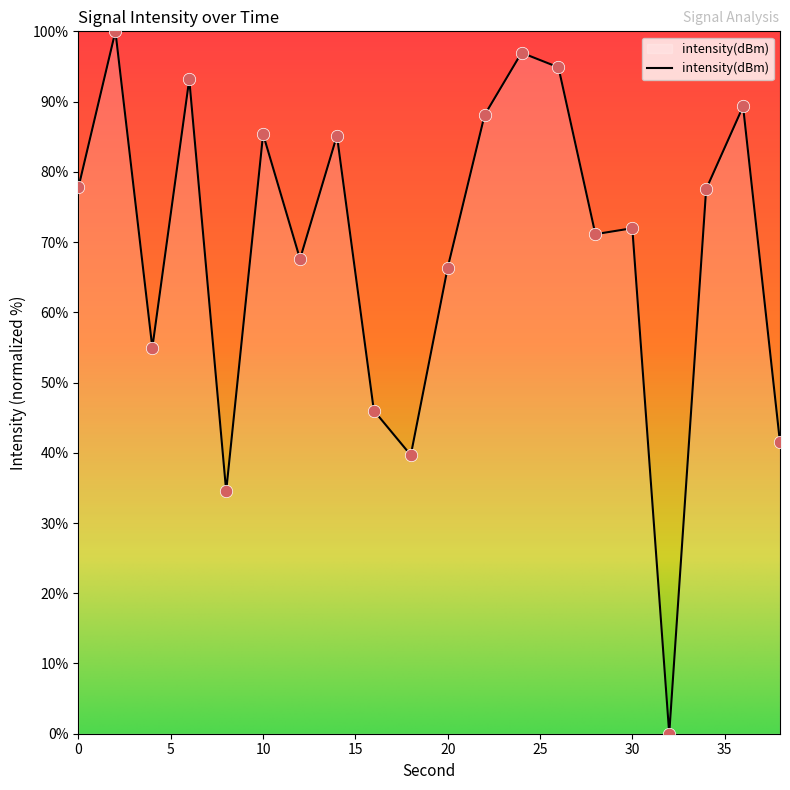

What is the greatest value displayed?

100.0